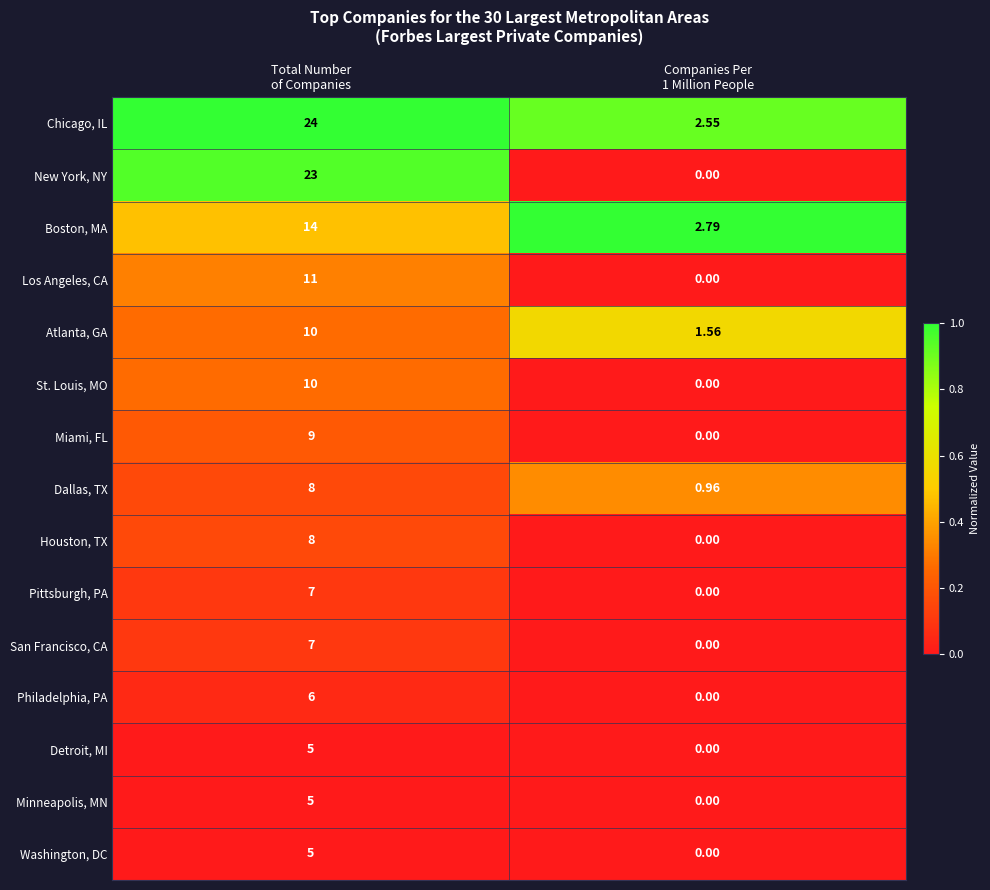

Which series has the widest spread of values?

New York, NY